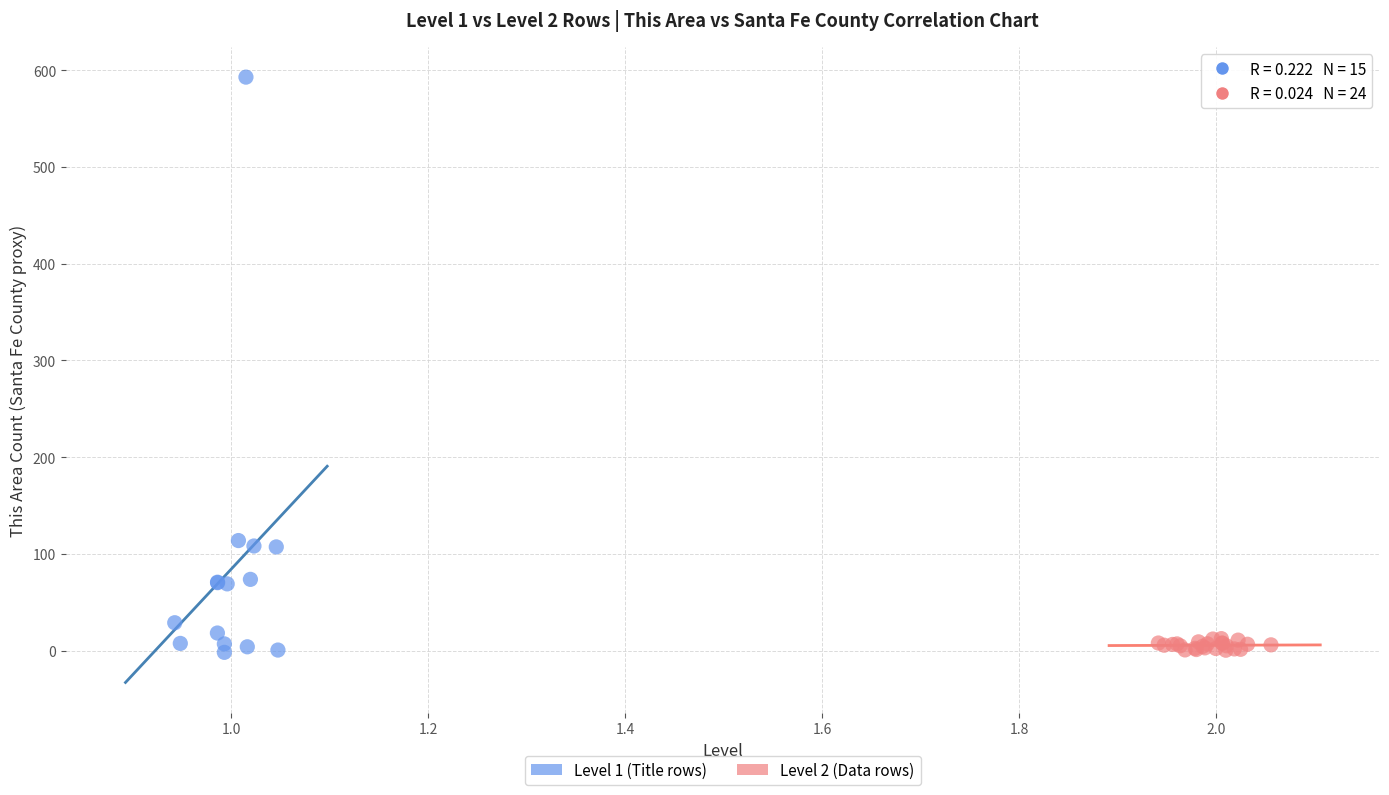

Which series has the largest Y range (max minus min)?

Level 1 (Title rows)